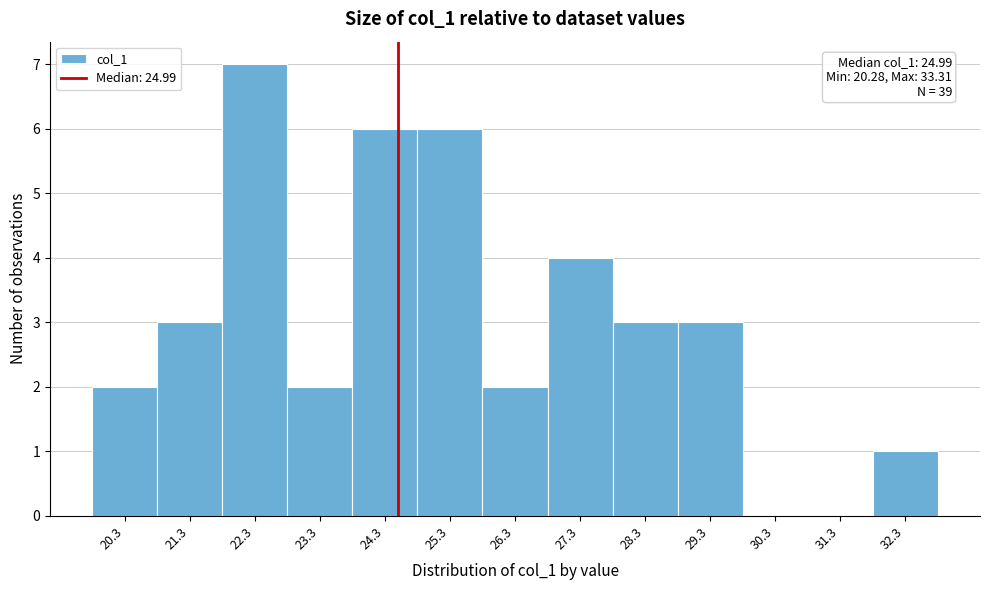

Reading left to right, what are all the values shown in this chart?

20.3=2	21.3=3	22.3=7	23.3=2	24.3=6	25.3=6	26.3=2	27.3=4	28.3=3	29.3=3	30.3=0	31.3=0	32.3=1